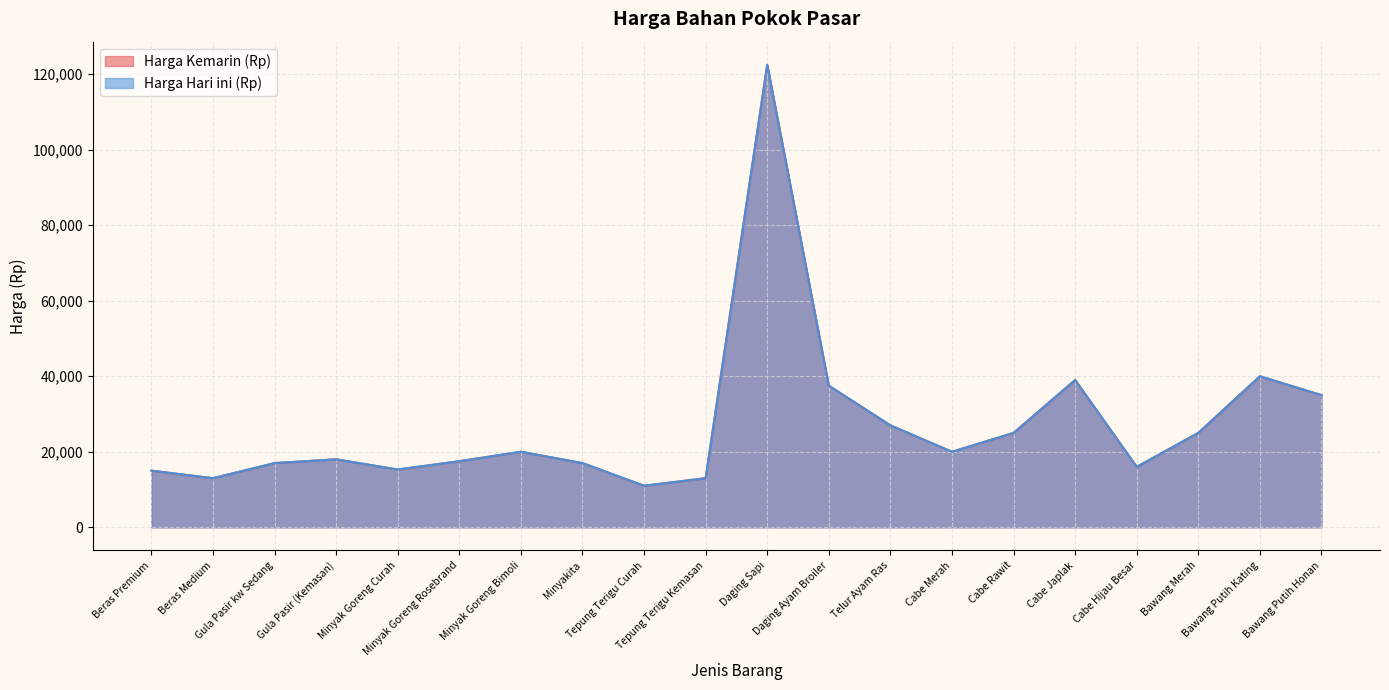

At which category does Harga Hari ini (Rp) reach its first local valley?

Beras Medium